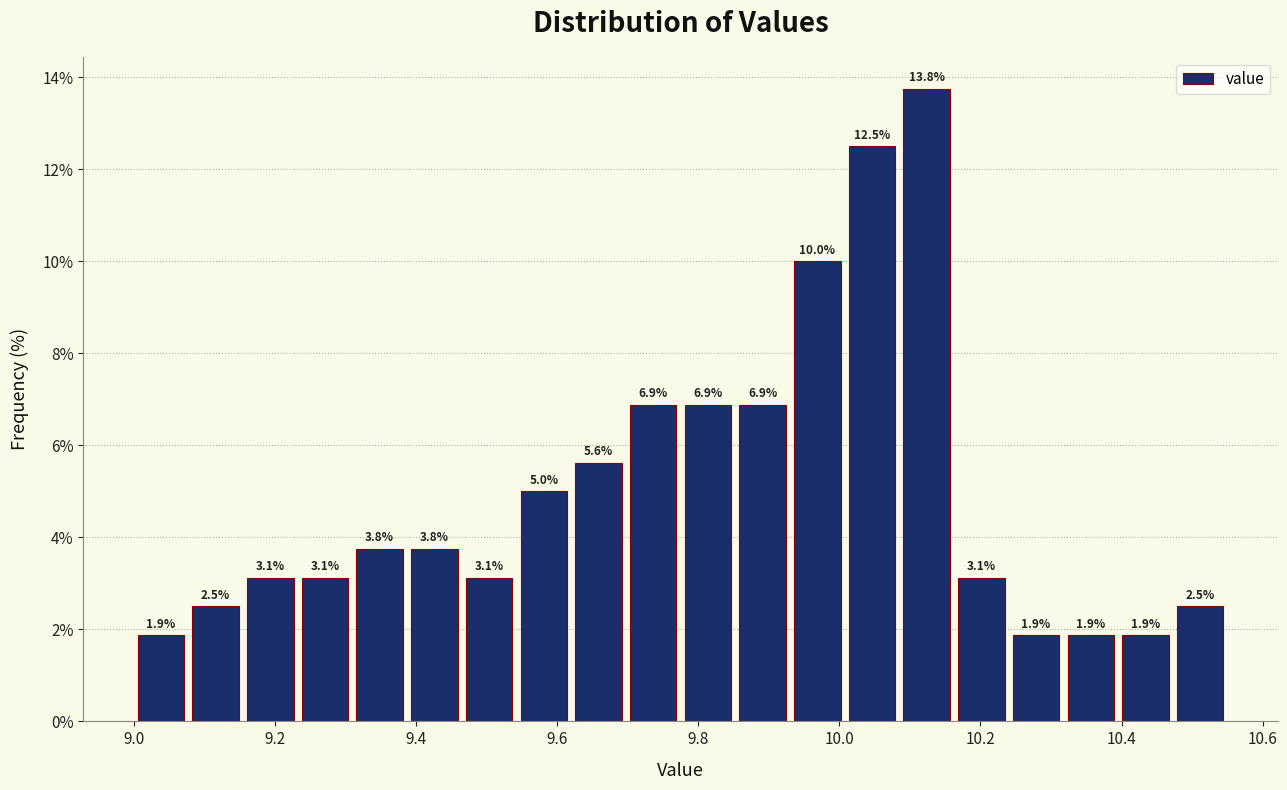

Around what value on the x-axis is the tallest bar? Give the approximate position of its centre, as read against the axis.

10.12